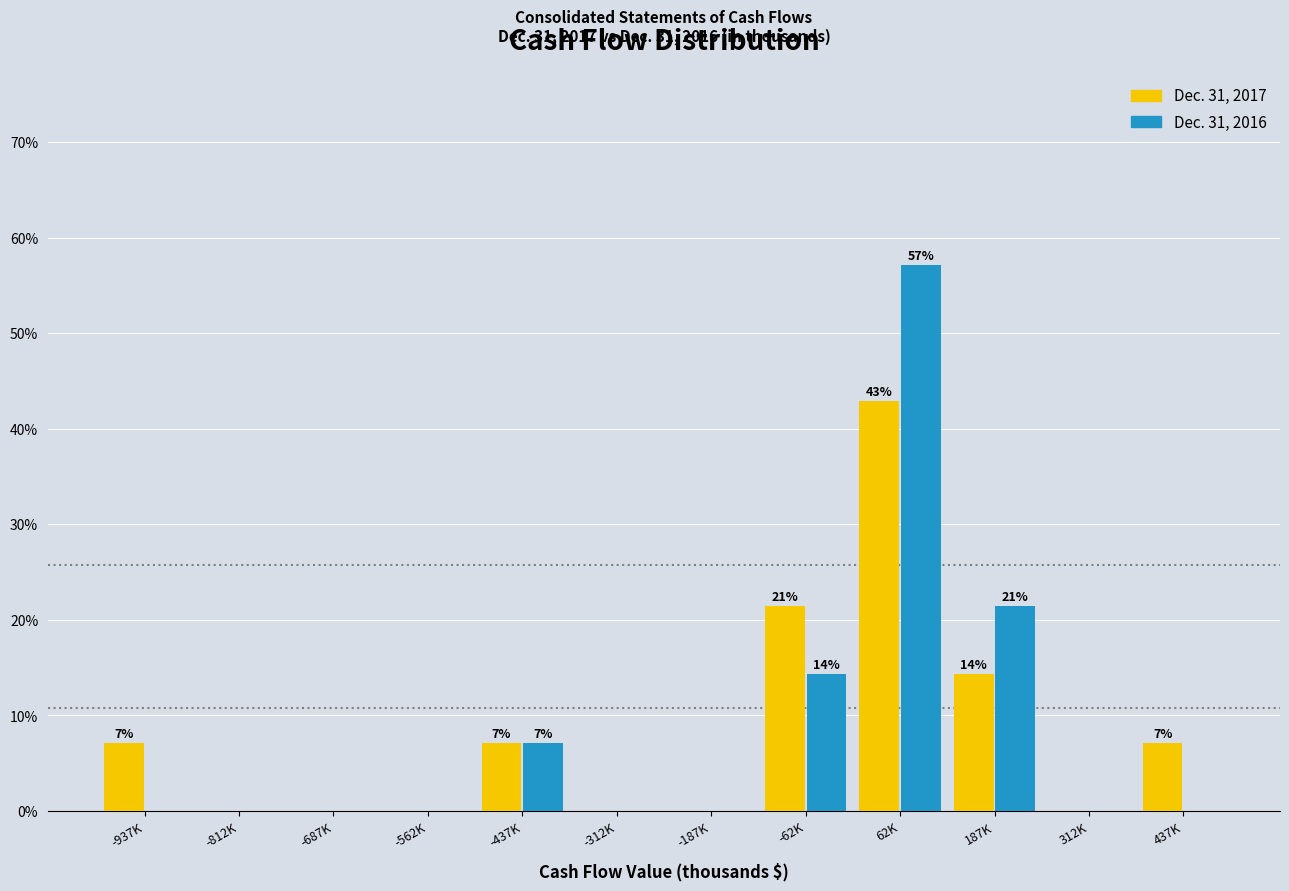

Reading left to right, extract all data points from this chart.

Dec. 31, 2017: -937K=7.1	-812K=0.0	-687K=0.0	-562K=0.0	-437K=7.1	-312K=0.0	-187K=0.0	-62K=21.4	62K=42.9	187K=14.3	312K=0.0	437K=7.1
Dec. 31, 2016: -937K=0.0	-812K=0.0	-687K=0.0	-562K=0.0	-437K=7.1	-312K=0.0	-187K=0.0	-62K=14.3	62K=57.1	187K=21.4	312K=0.0	437K=0.0